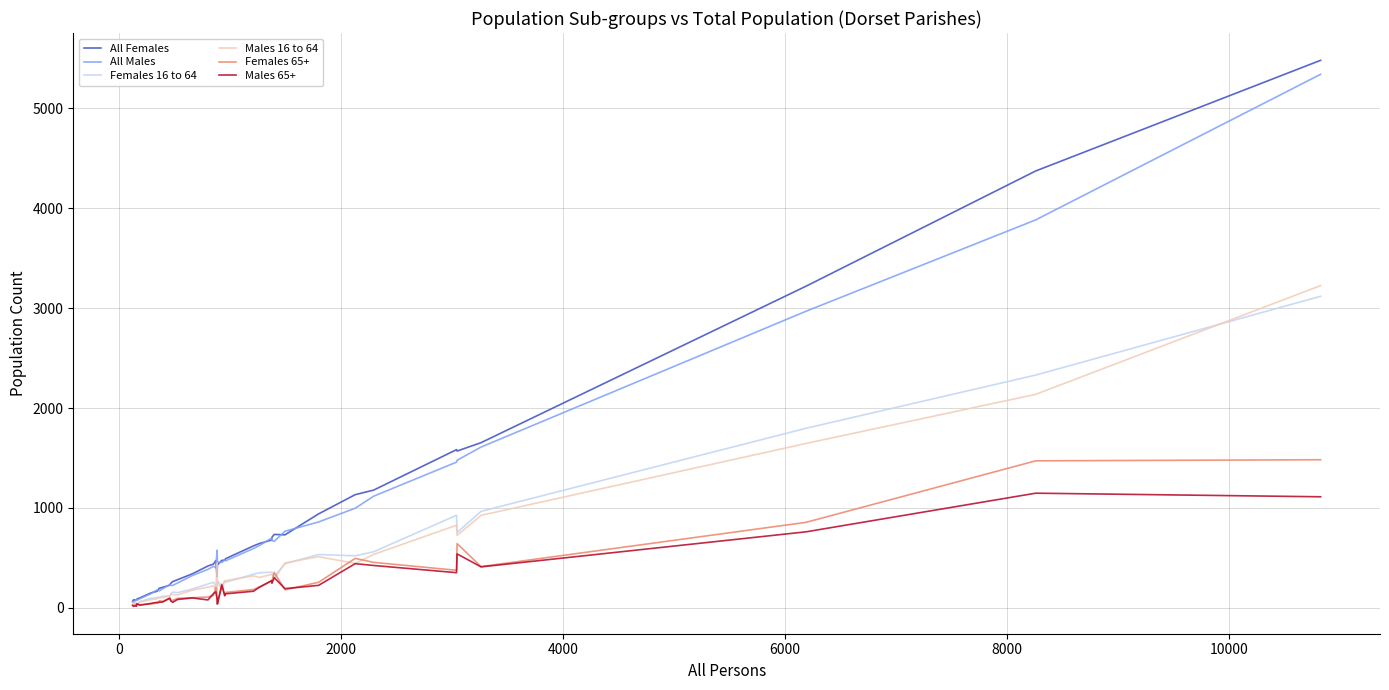

What is the highest value of the All Females series?

5482